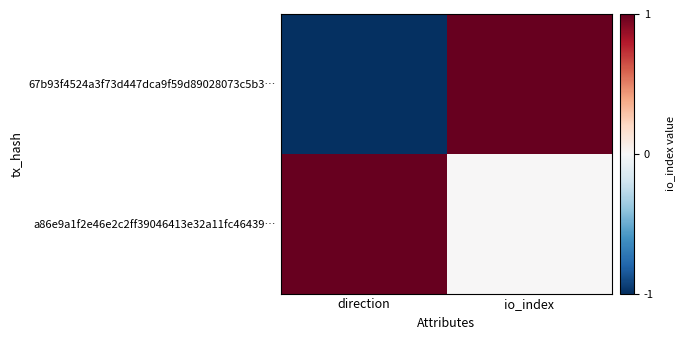

Rank the series by their maximum value, from highest to lowest.

67b93f4524a3f73d447dca9f59d89028073c5b3…, a86e9a1f2e46e2c2ff39046413e32a11fc46439…